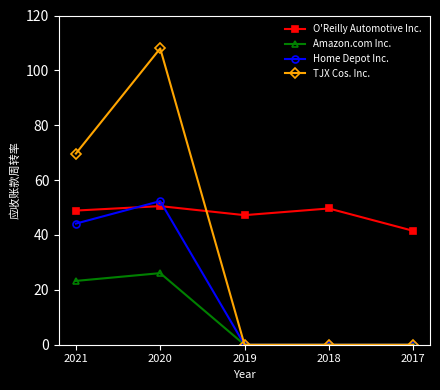

Which category has the highest value in the Home Depot Inc. series?

2020